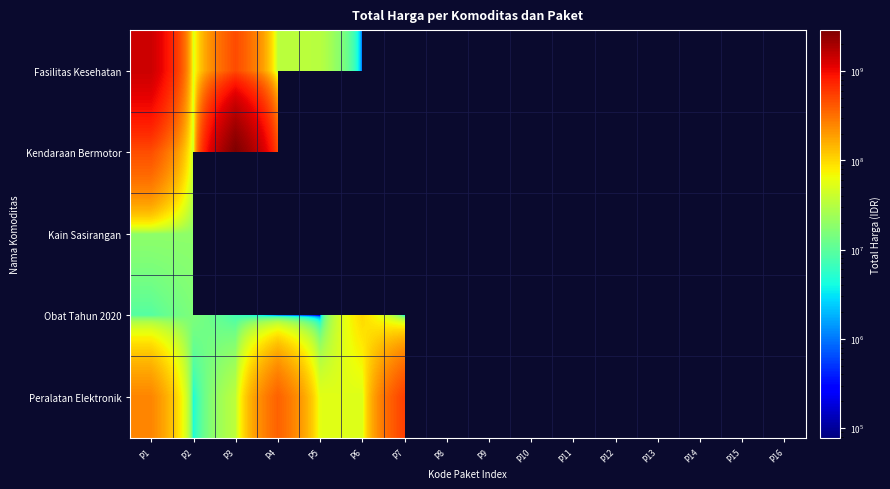

The value of Fasilitas Kesehatan at P1 is 317264724.4. True or false?

False